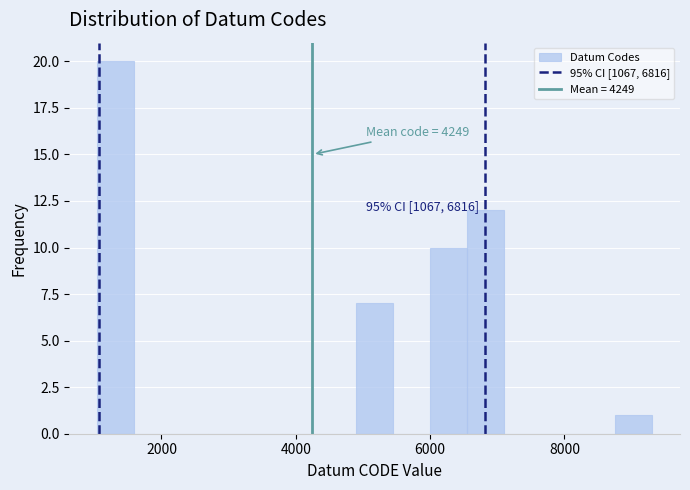

Around what value on the x-axis is the tallest bar? Give the approximate position of its centre, as read against the axis.

1400